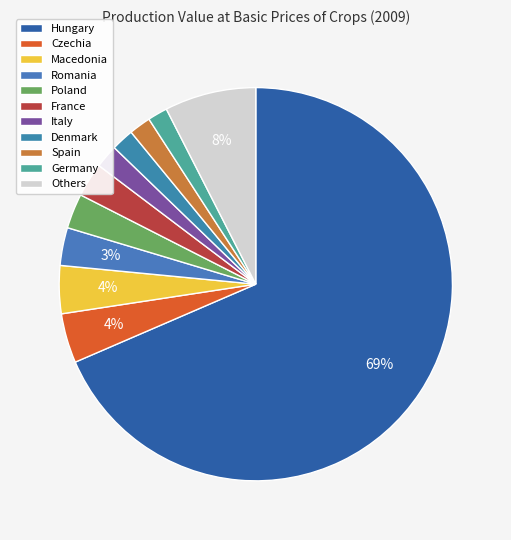

How many slices are in this pie chart?

11